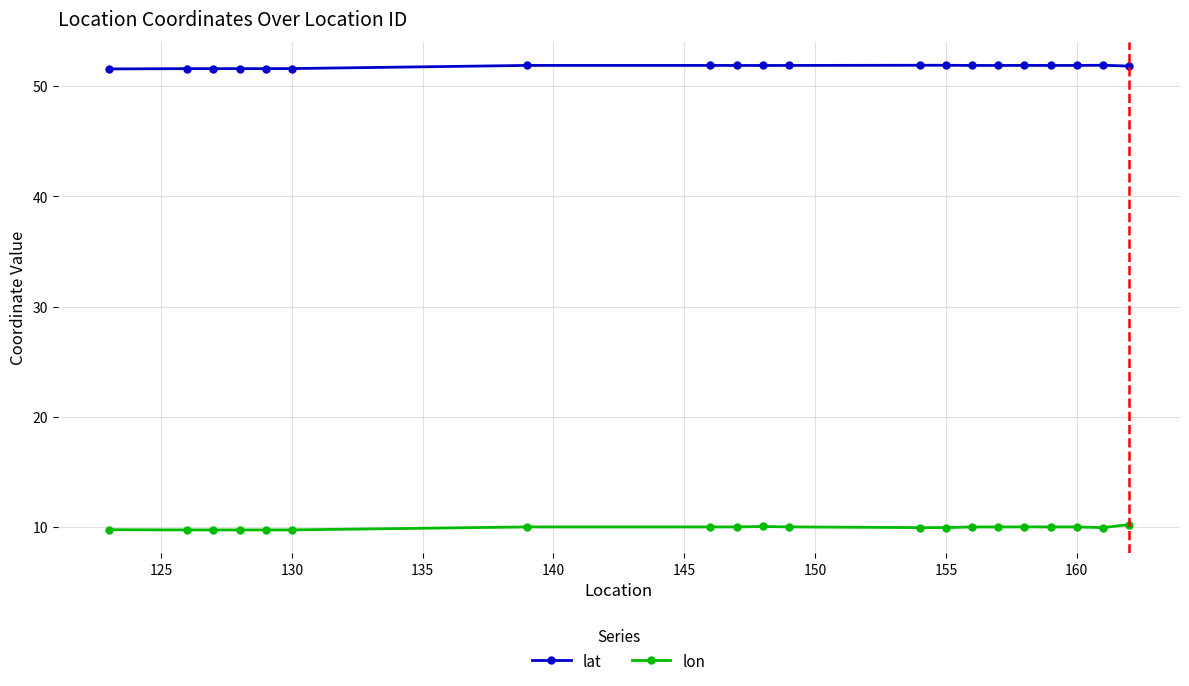

At how many categories does at least one series exceed 43?

20